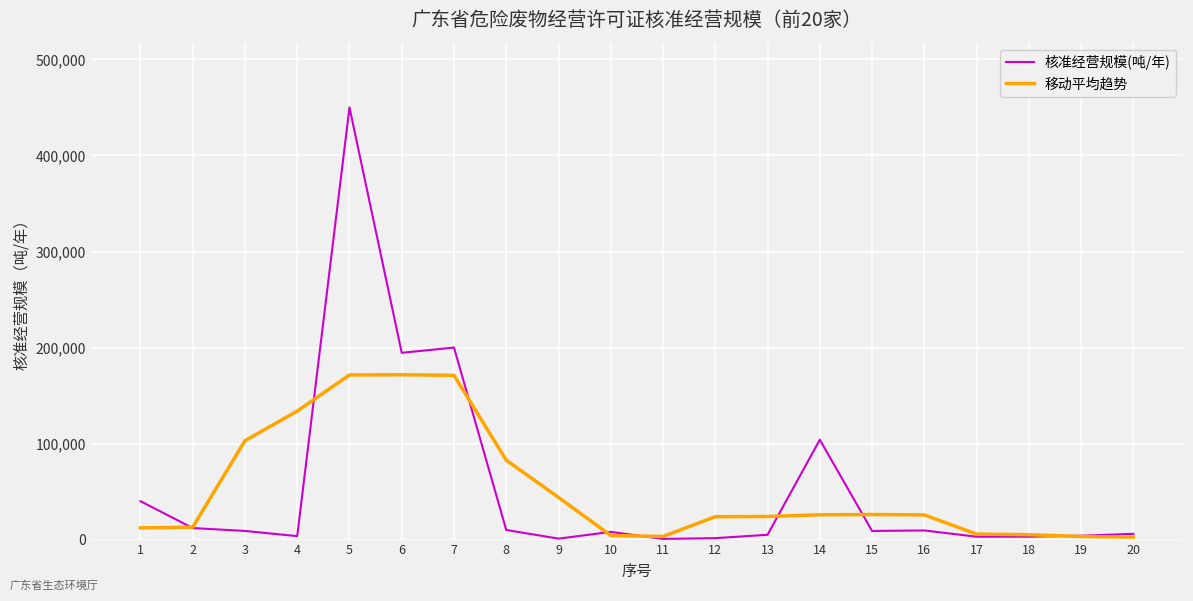

Rank the series at 1 from highest to lowest value.

核准经营规模(吨/年), 移动平均趋势